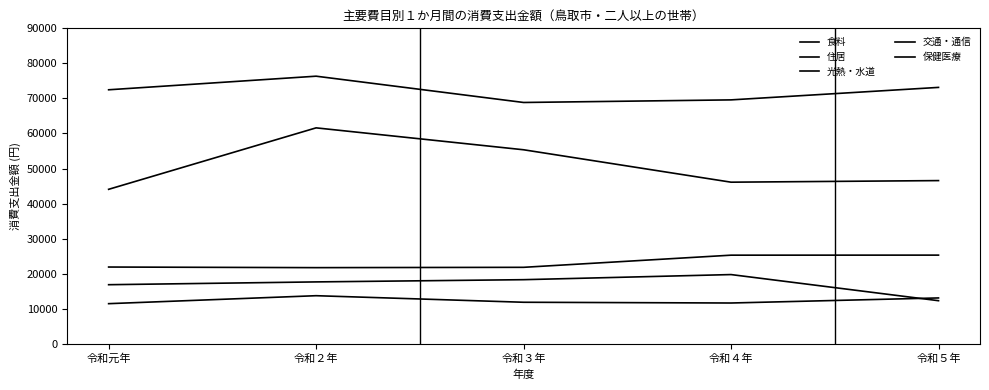

What is the label of the 2nd point from the left?

令和２年